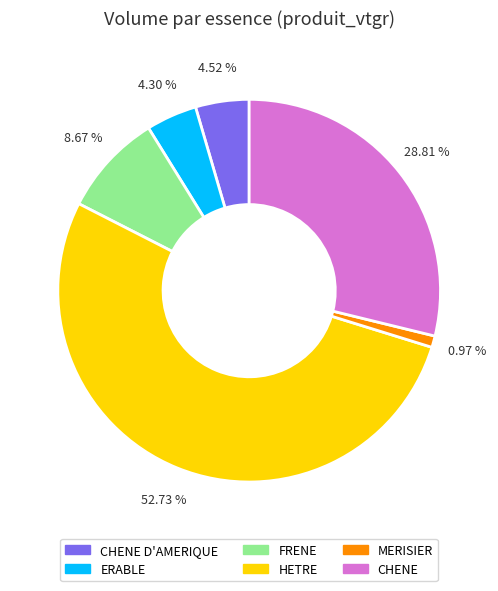

What is the largest slice in the pie chart?

HETRE